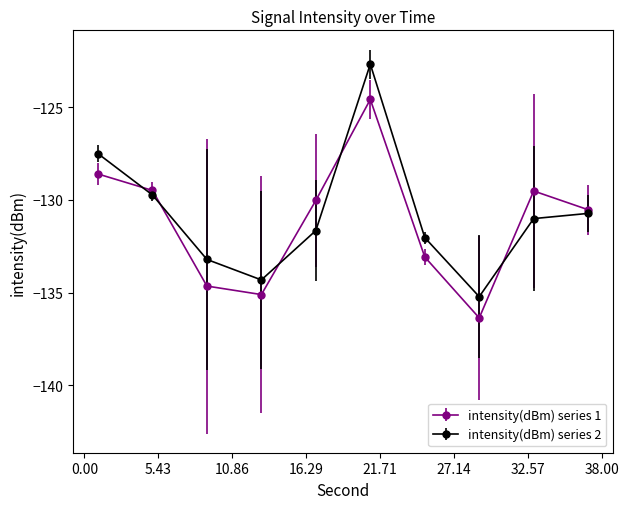

What is the value of the intensity(dBm) series 1 point at the 7th from the left?

-133.1